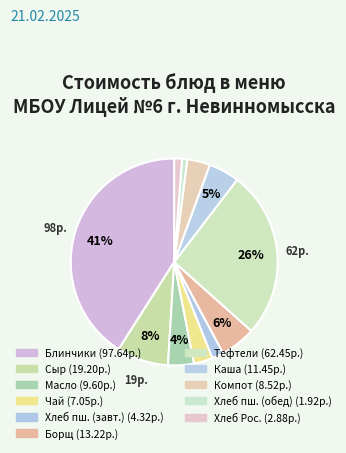

Count the number of slices in the pie.

11